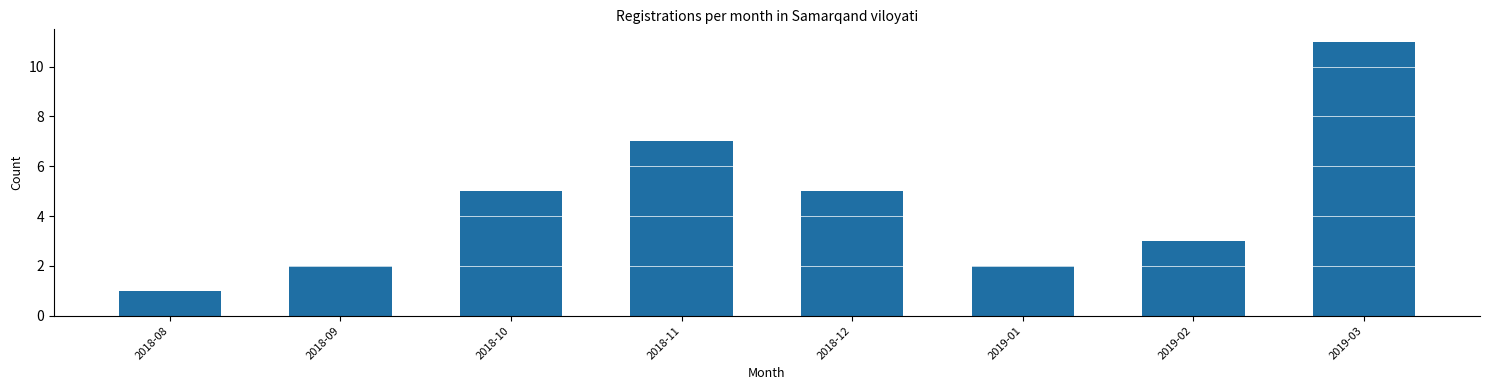

Which label corresponds to the largest value in the chart?

2019-03